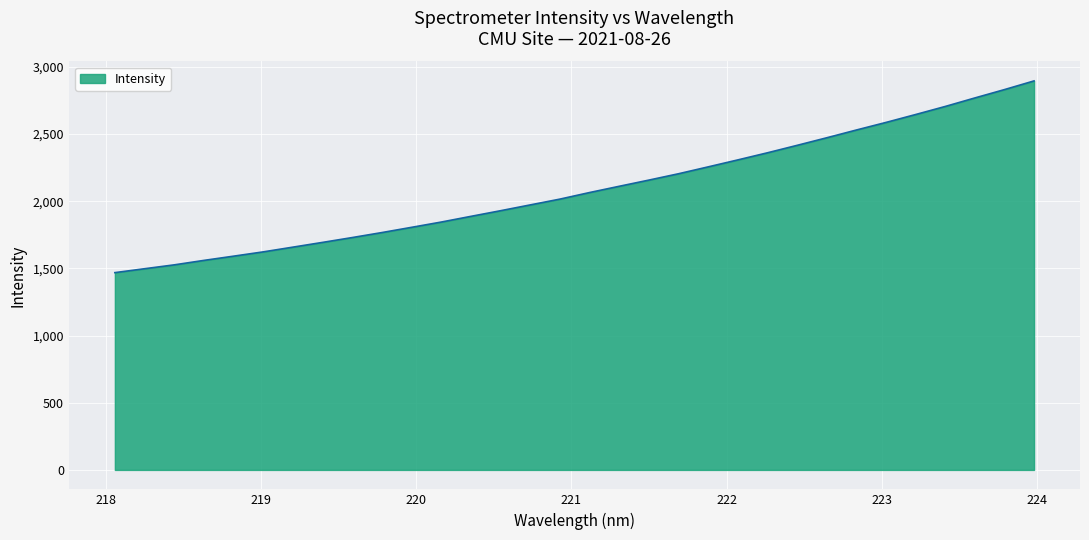

What is the greatest value displayed?

2896.2